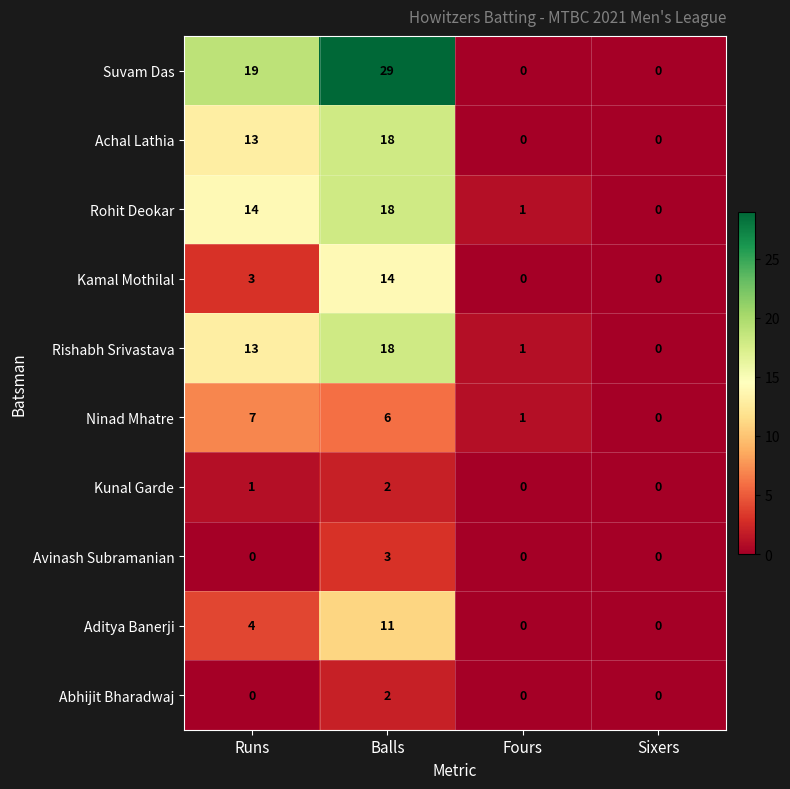

At which category is the sum across all series the highest?

Balls